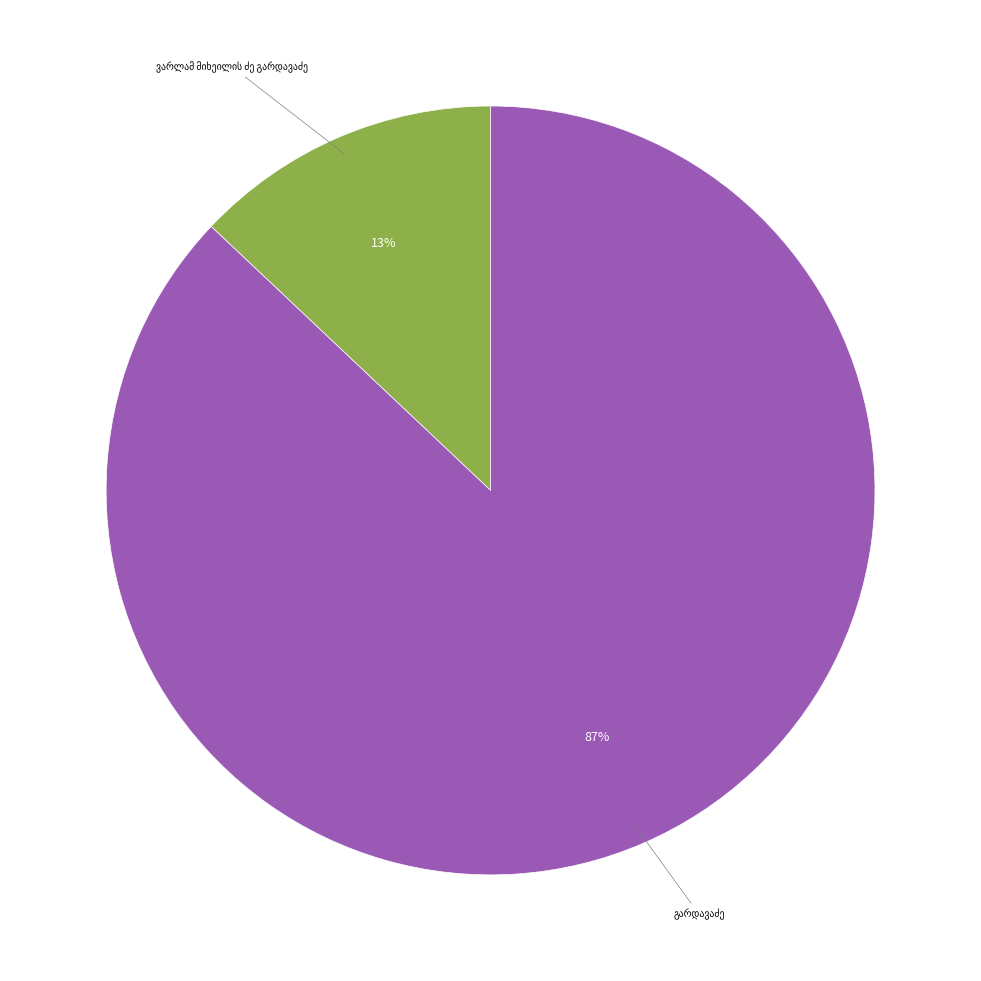

Does any single category account for the majority?

Yes